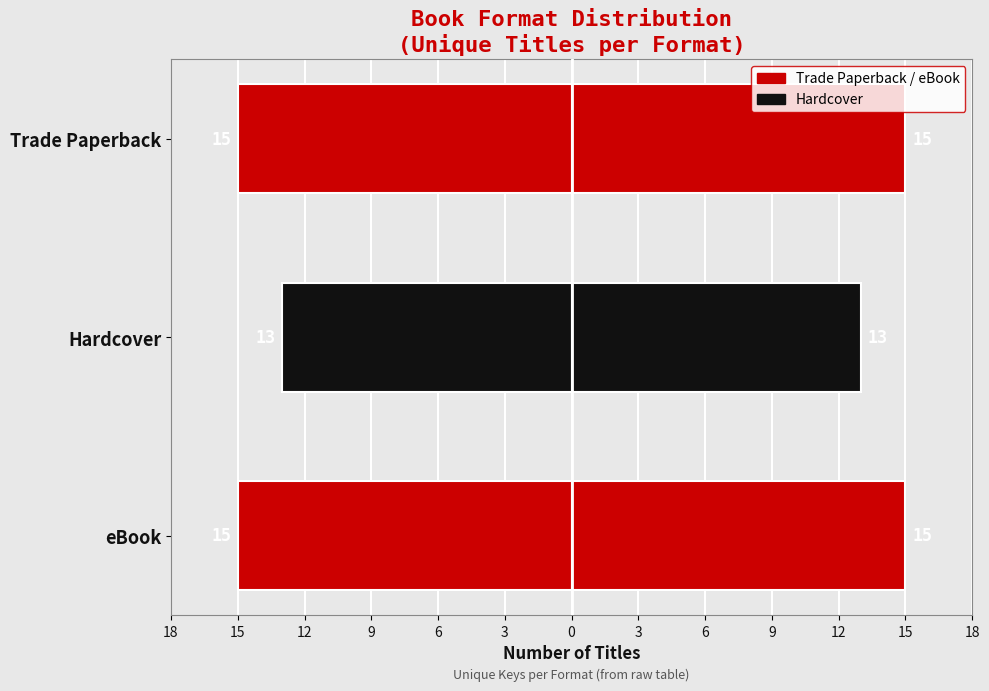

What is the difference between the maximum and minimum values?

2